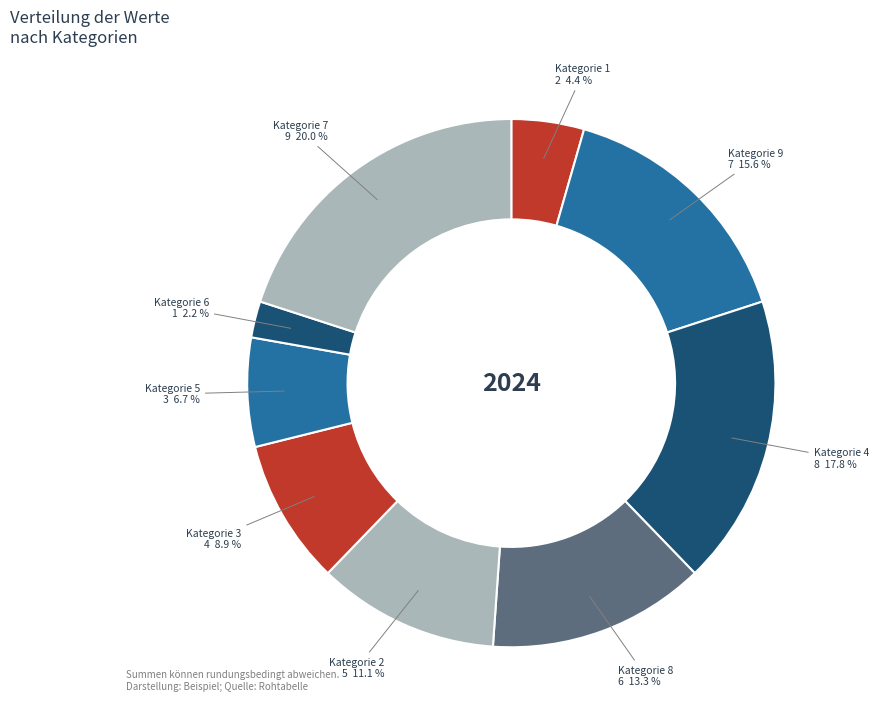

How many segments does this pie chart have?

9